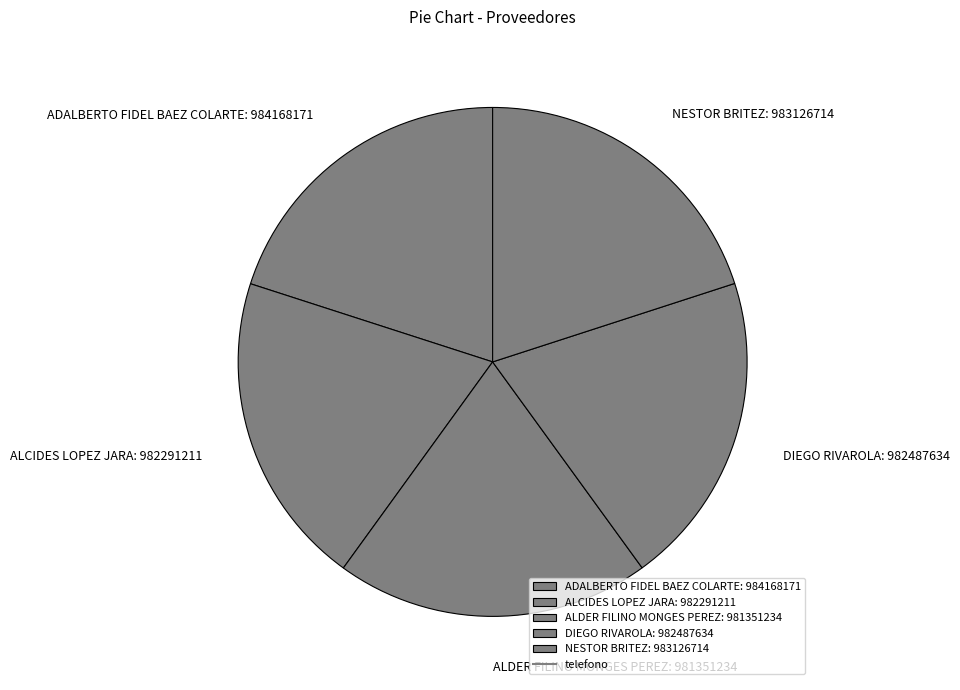

How many segments does this pie chart have?

5